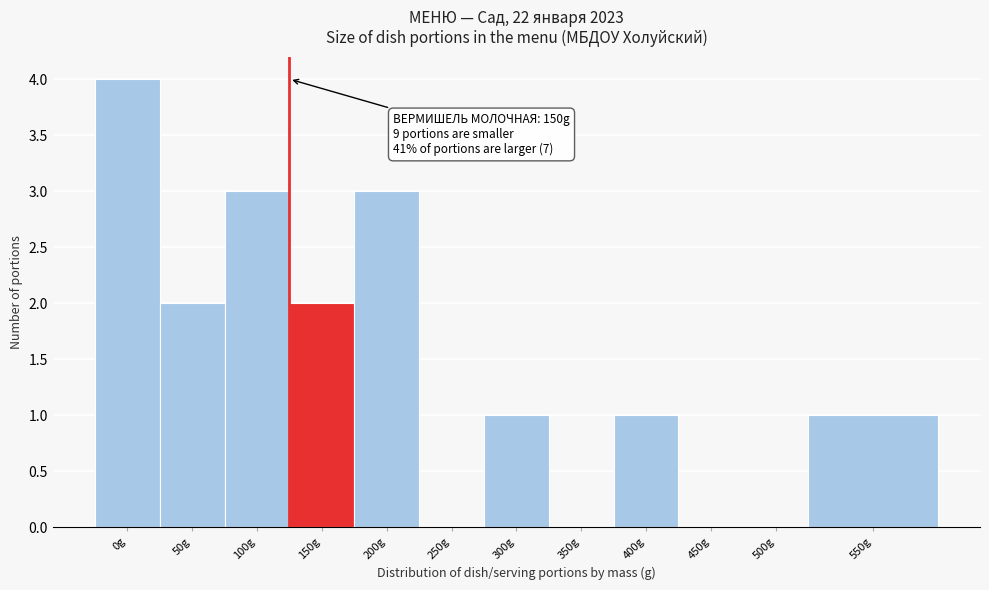

Reading left to right, what are all the values shown in this chart?

0g=4	50g=2	100g=3	150g=2	200g=3	250g=0	300g=1	350g=0	400g=1	450g=0	500g=0	550g=1